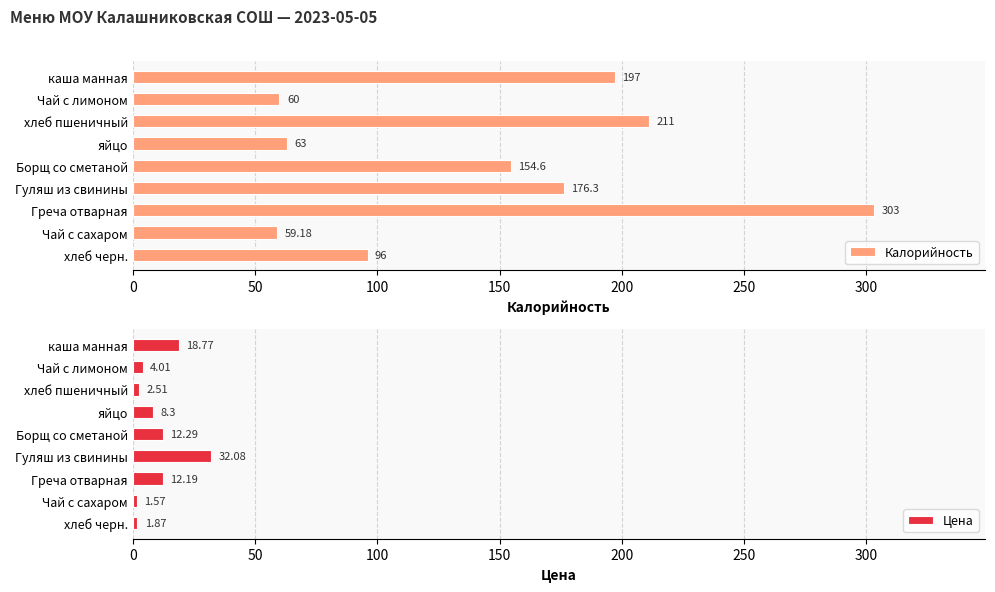

At how many categories does at least one series exceed 131?

5